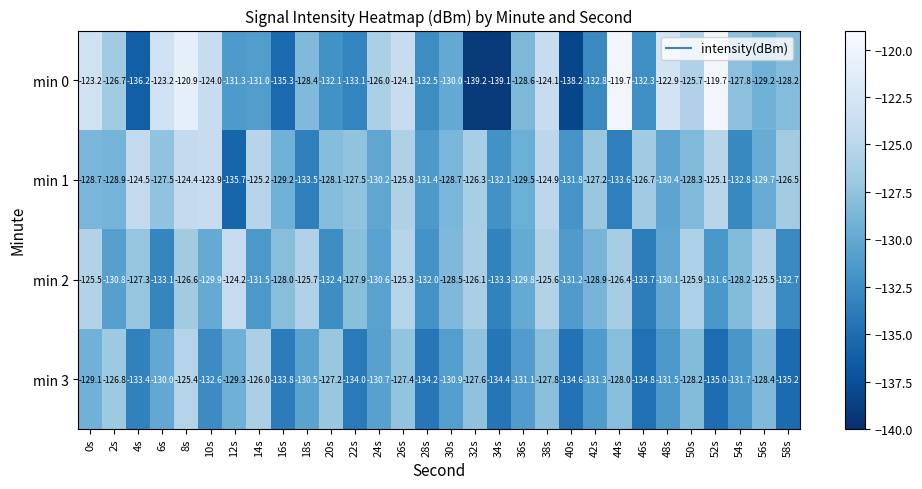

Rank the series at 10s from highest to lowest value.

min 1, min 0, min 2, min 3